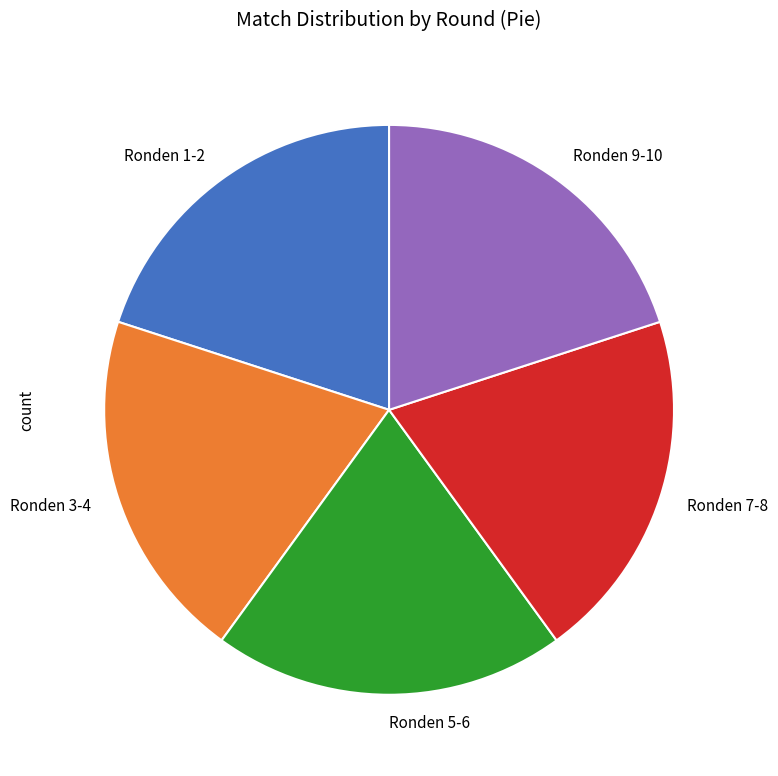

How many slices are in this pie chart?

5